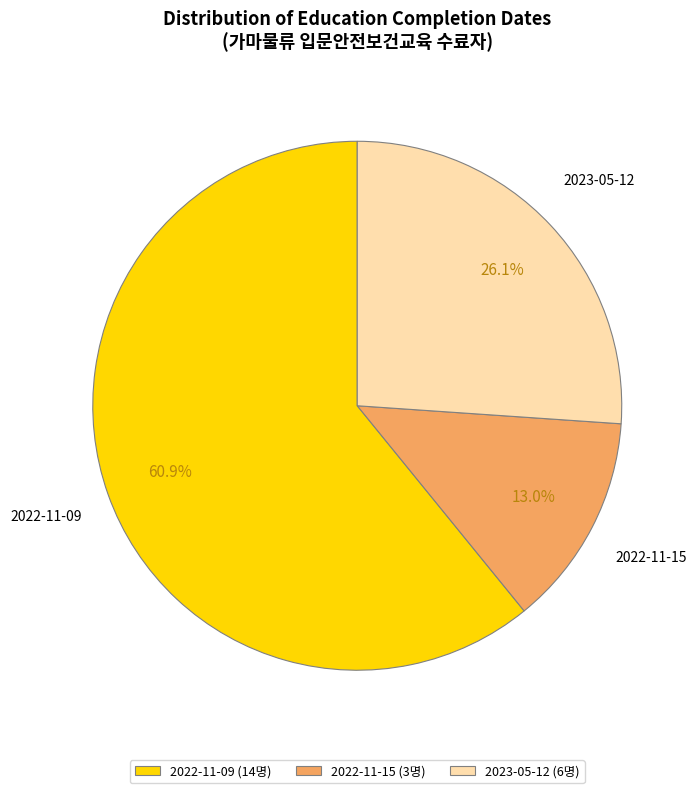

To the nearest percent, what is the difference between the largest and smallest slice percentages?

48%